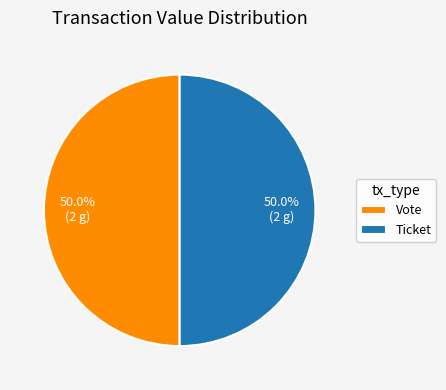

What percentage do Vote and Ticket together represent?

100.0%